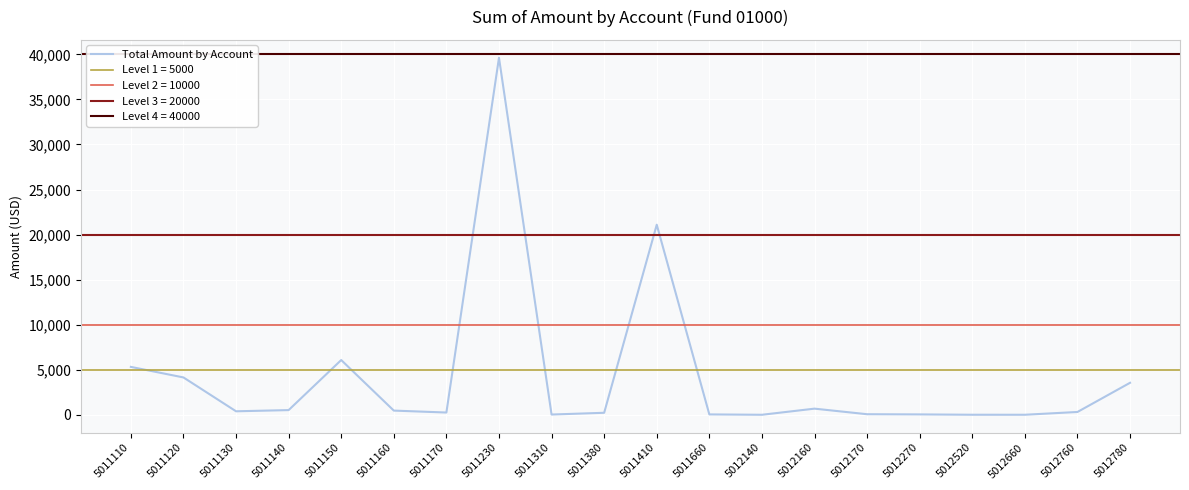

How many interior local peaks (higher than both neighbors) does the data have?

4